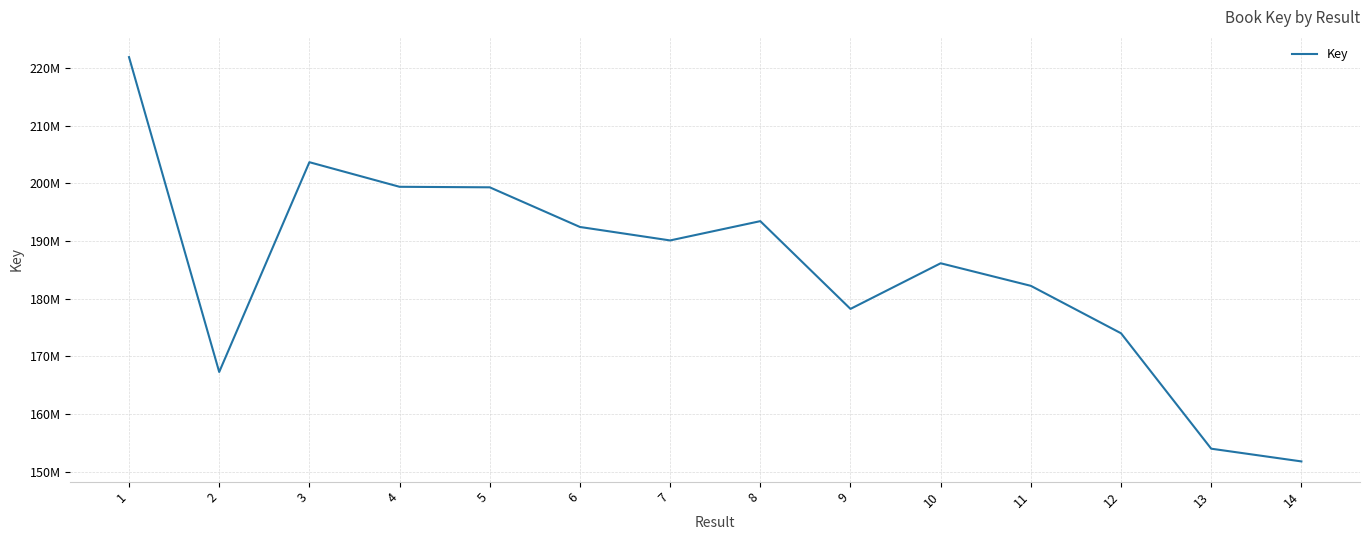

Rank the categories by value from lowest to highest.

14, 13, 2, 12, 9, 11, 10, 7, 6, 8, 5, 4, 3, 1